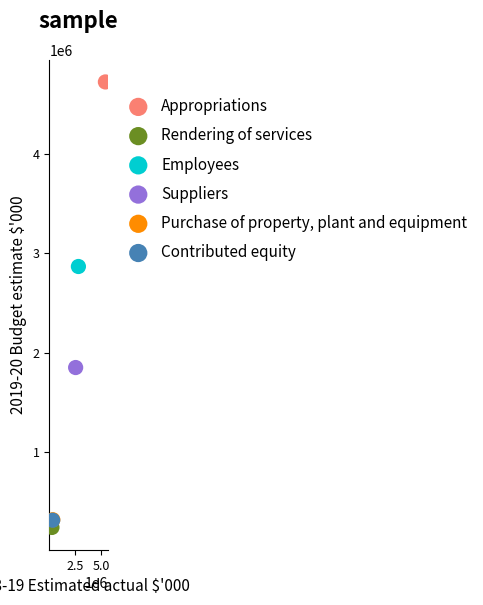

What are all the series names shown in the legend?

Appropriations, Rendering of services, Employees, Suppliers, Purchase of property, plant and equipment, Contributed equity